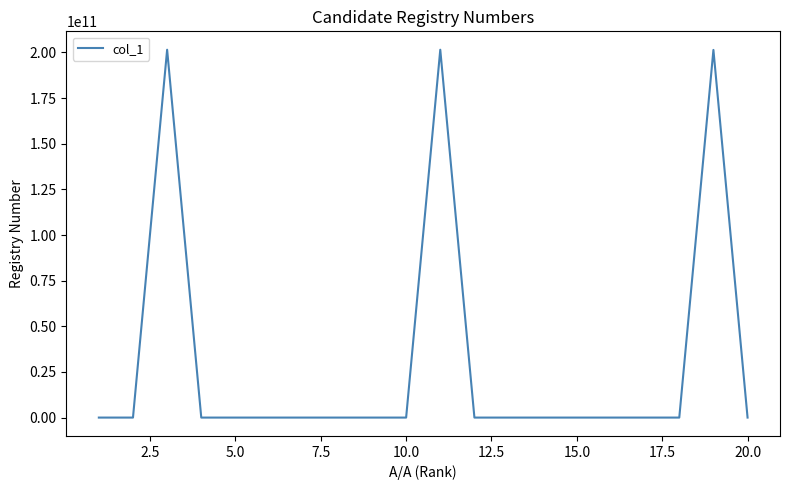

What is the difference between the maximum and minimum values?

201510491780